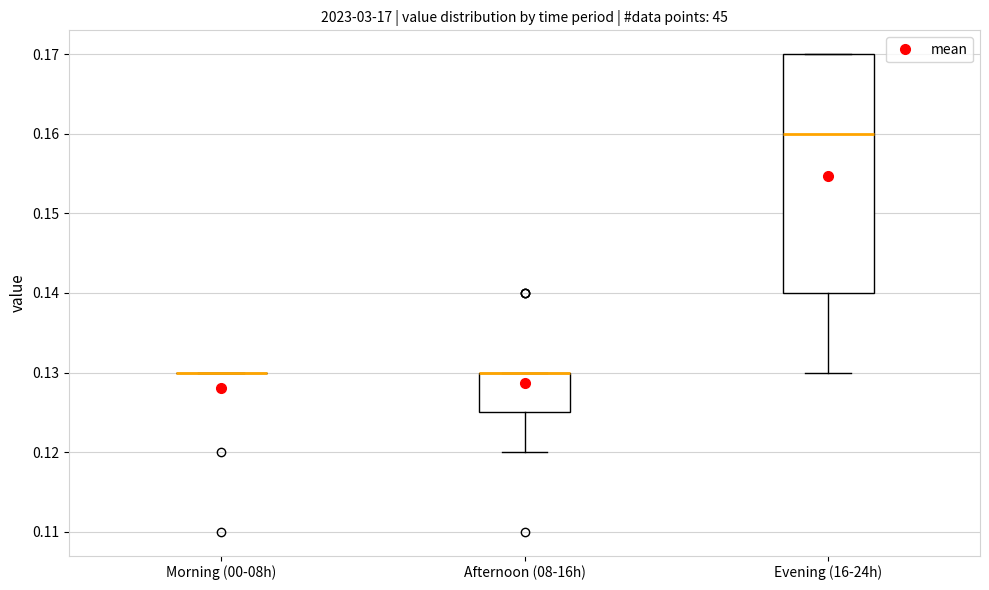

Where is the upper edge of the box for Afternoon (08-16h) on the y-axis? The values are not printed on the chart, so give them approximately, as read against the axis.

0.130